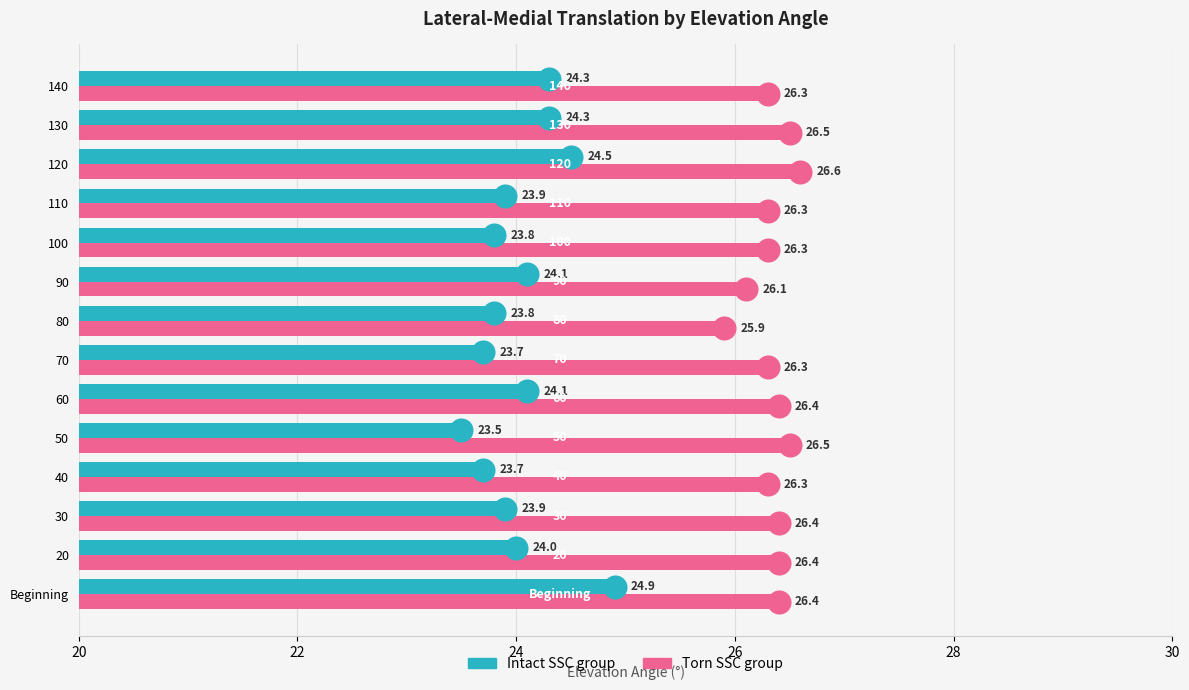

Is the value of Torn SSC group at 100 greater than the value of Intact SSC group at 110?

Yes